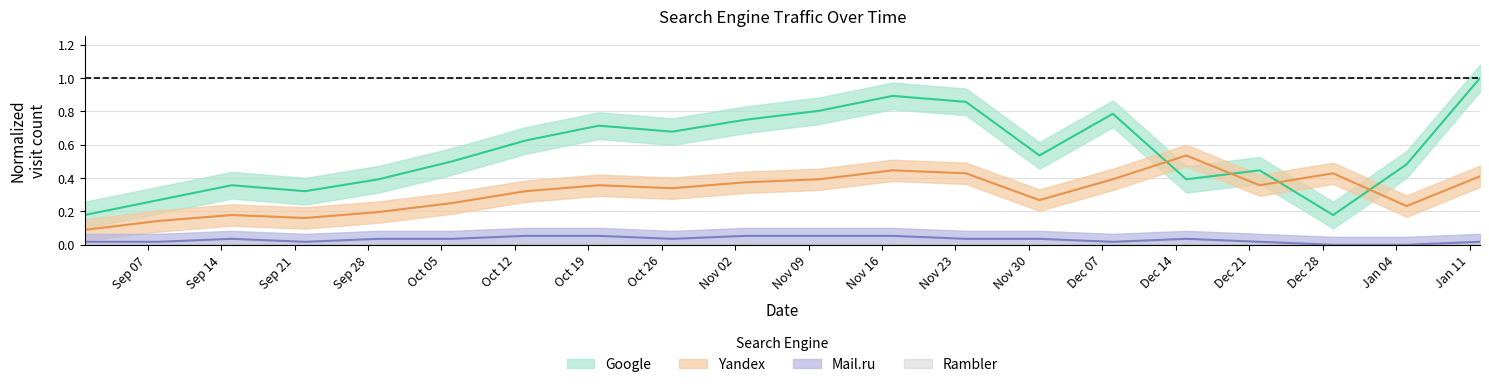

Where is the first local minimum for Mail.ru?

2020-09-22